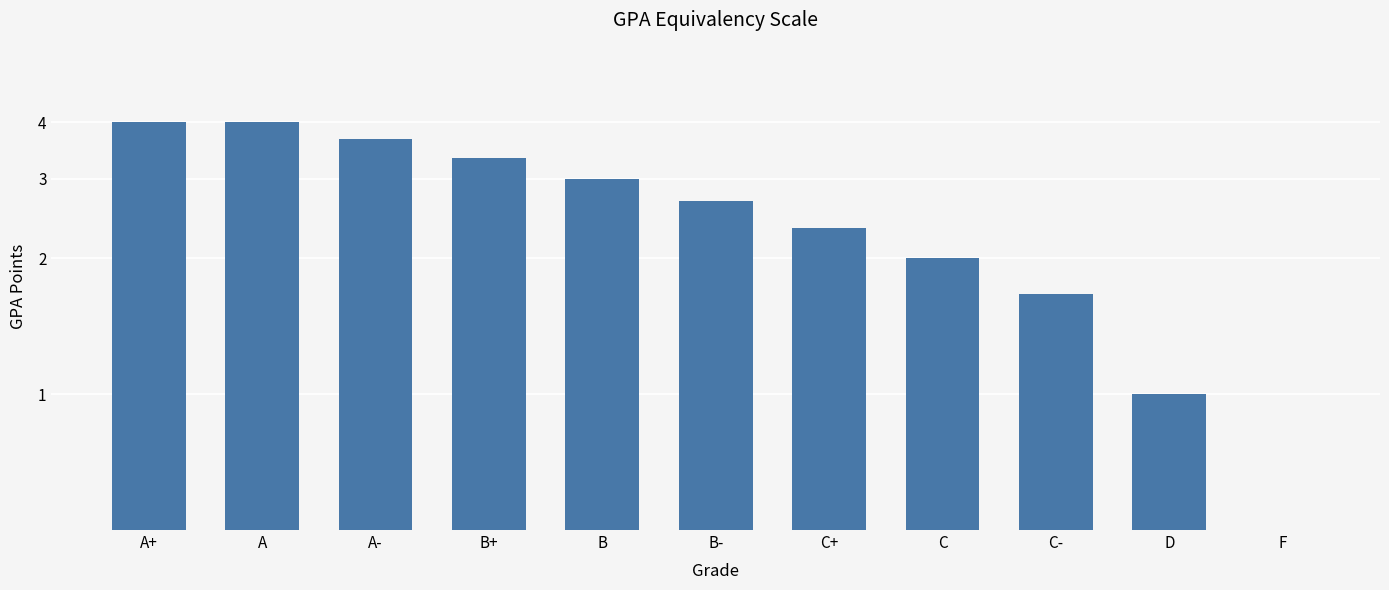

Rank the categories by value from highest to lowest.

A+, A, A-, B+, B, B-, C+, C, C-, D, F